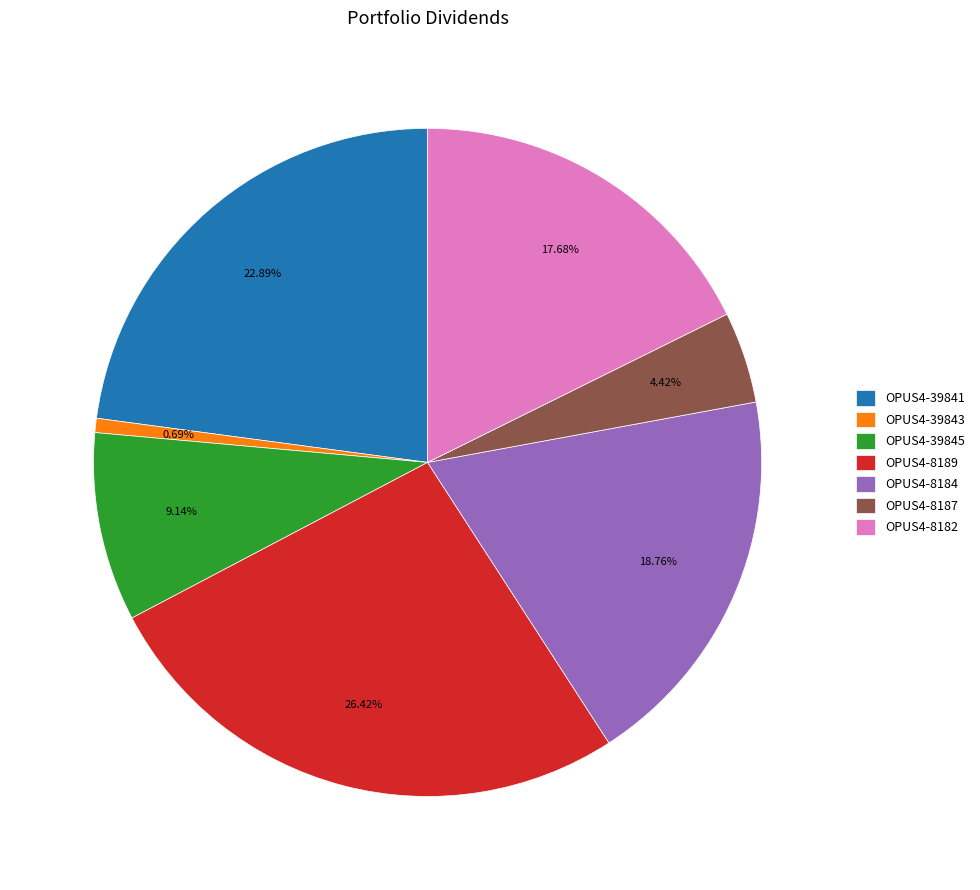

How many segments does this pie chart have?

7